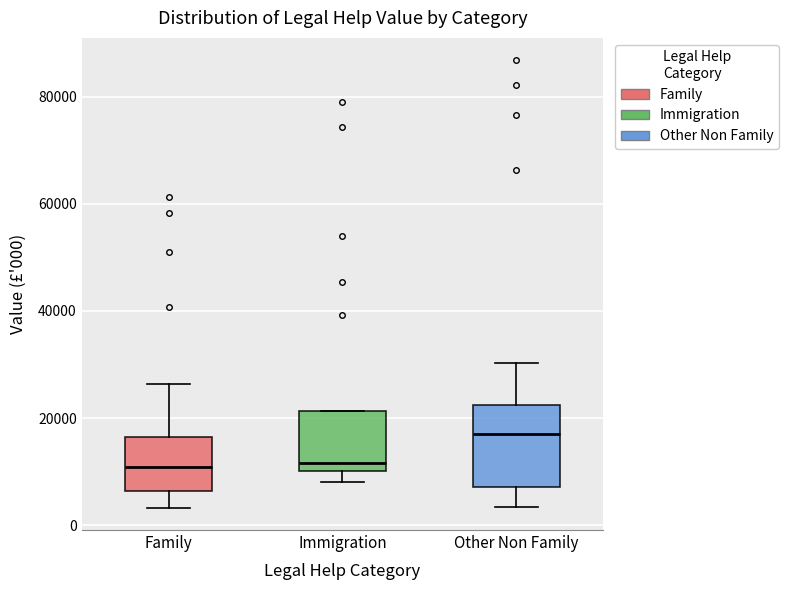

Which box is the tallest, from its lower edge to its upper edge?

Other Non Family